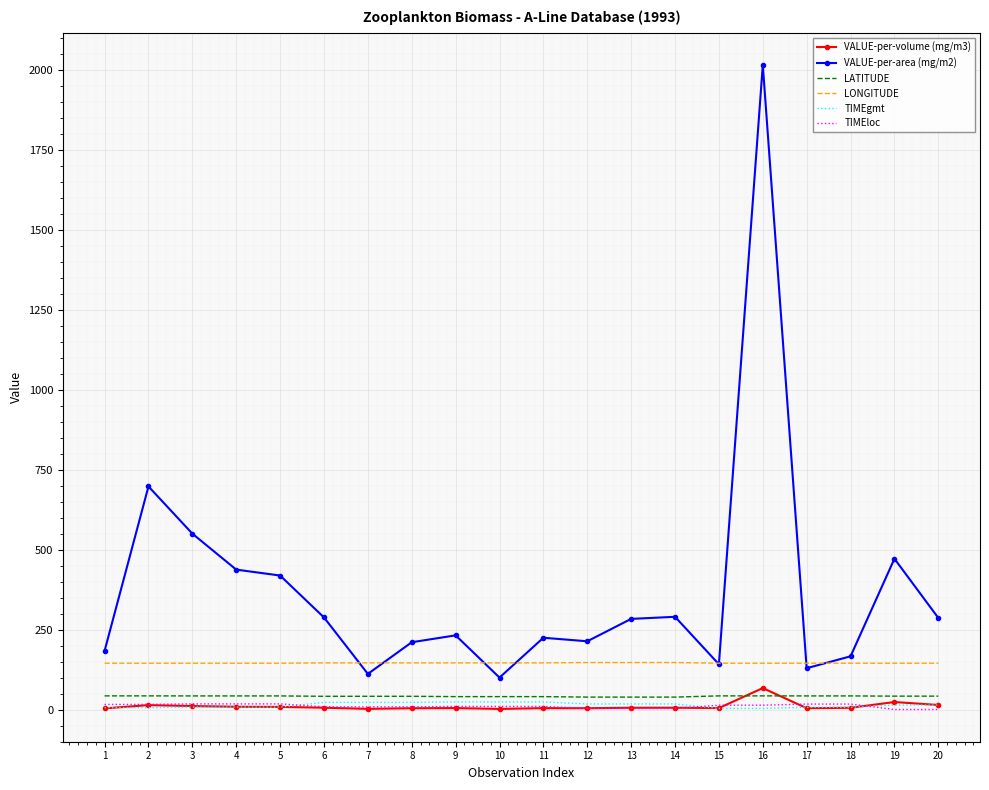

True or false: VALUE-per-volume (mg/m3) and LONGITUDE intersect in this chart.

False